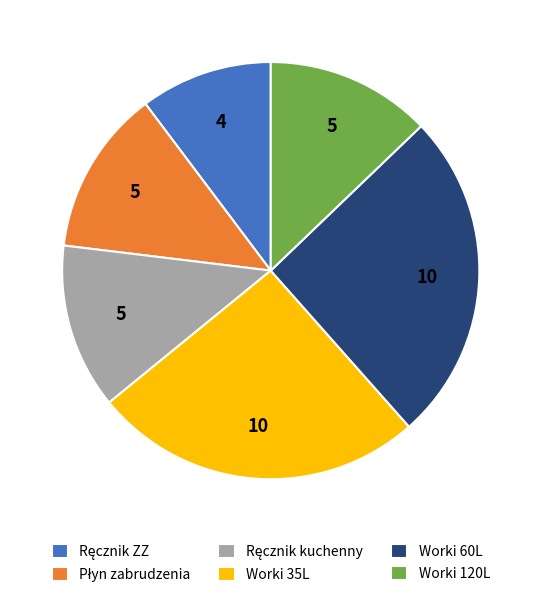

Is it true that Worki 120L is 13% of the pie?

True